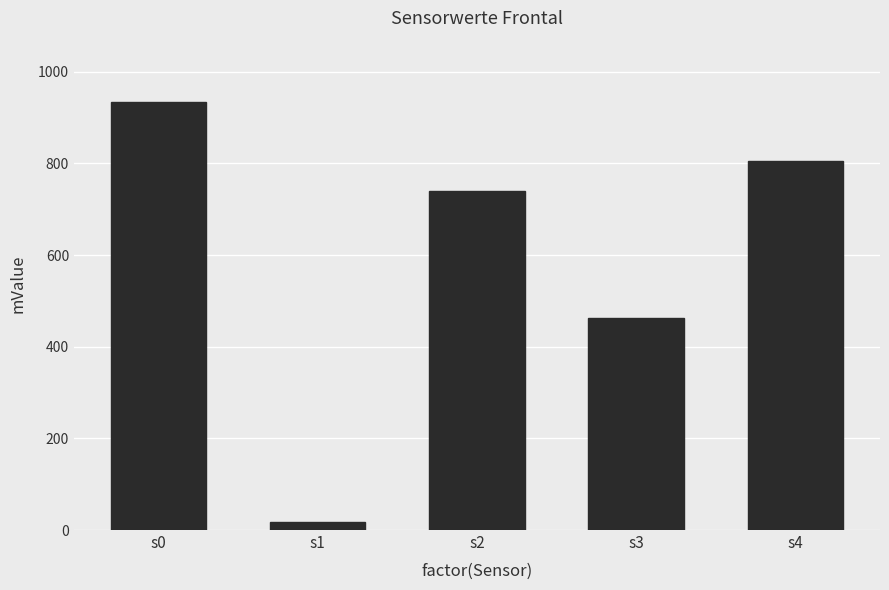

Approximately how many times larger is the value at s2 compared to s1?

43.5